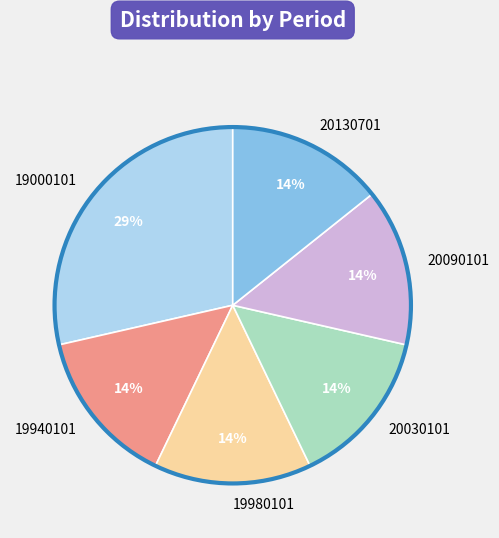

True or false: 20030101 accounts for 5% of the total.

False